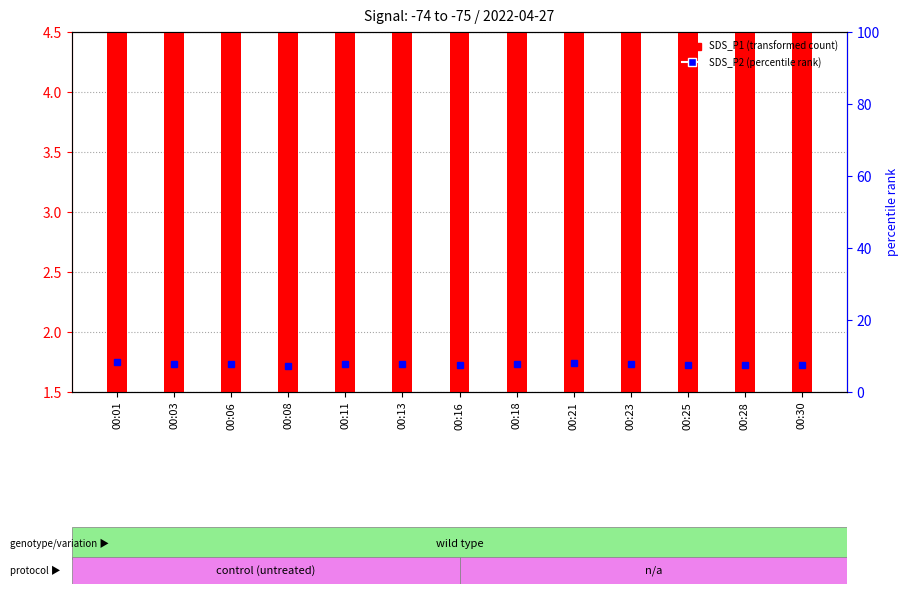

At which category does the chart reach its peak across all series?

00:06